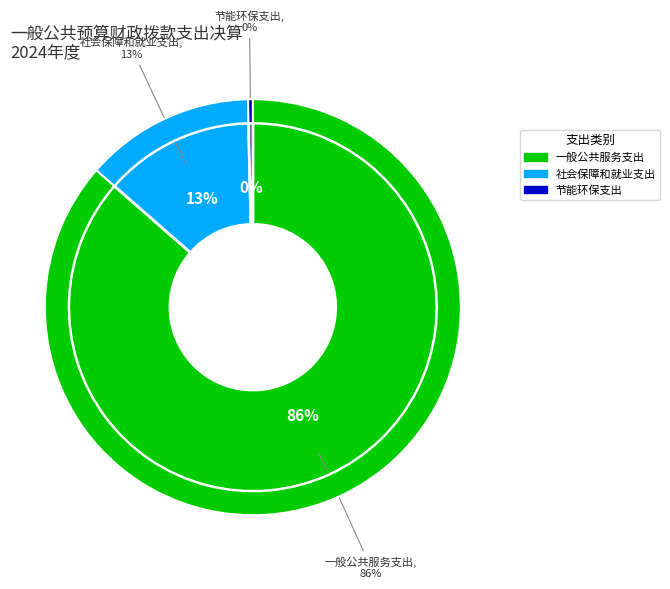

To the nearest percent, what is the difference between the 节能环保支出 and 一般公共服务支出 slice percentages?

86%